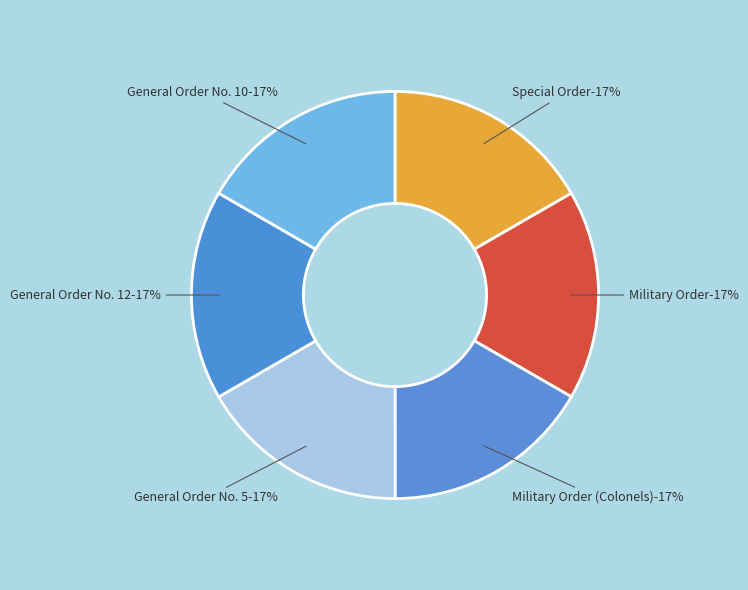

To the nearest percent, what is the average slice percentage?

17%